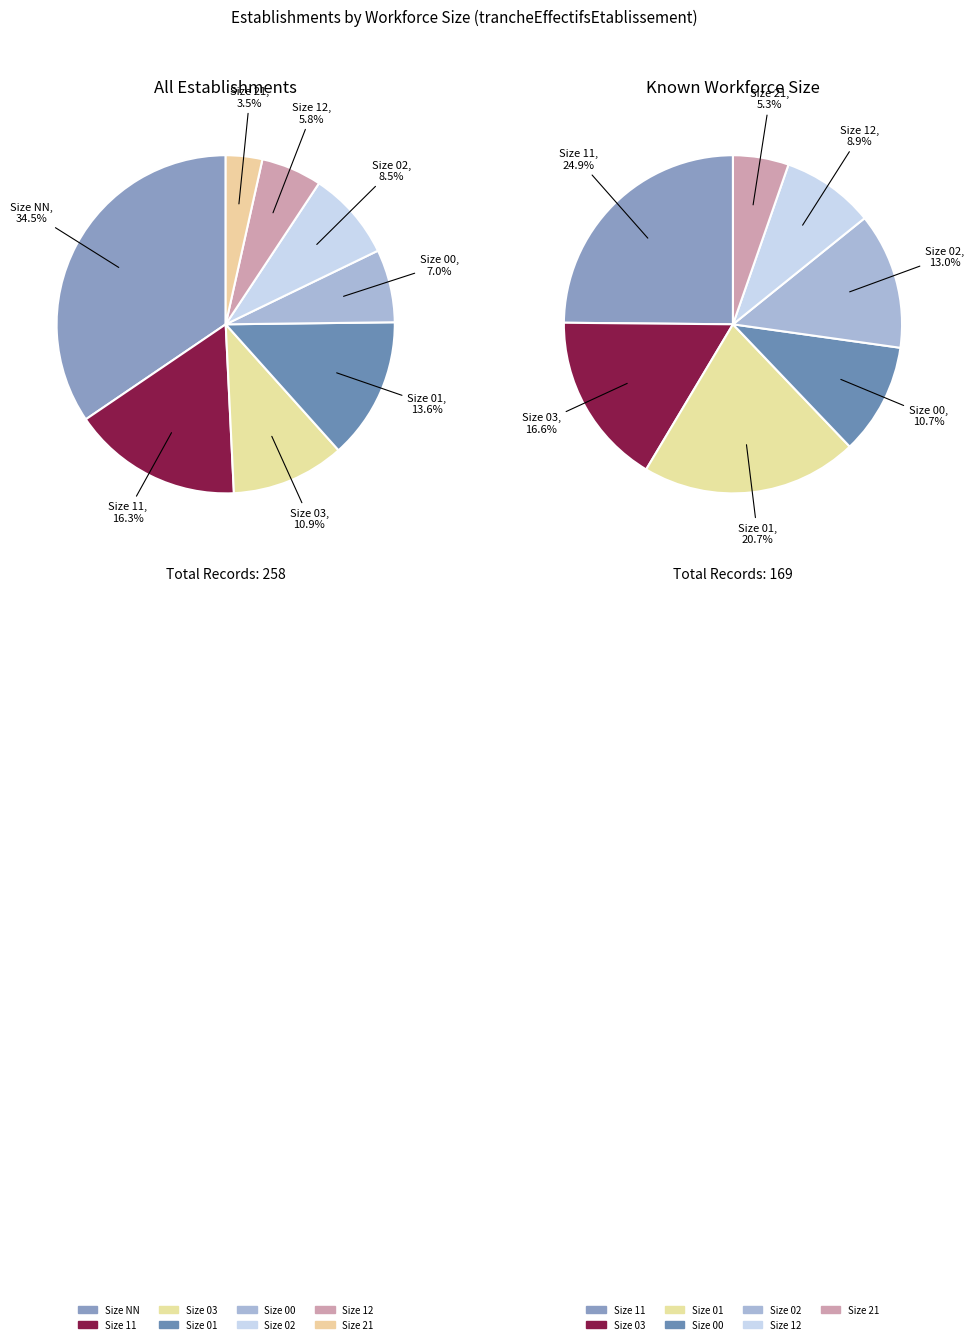

Is it true that 21 is 1% of the pie?

False